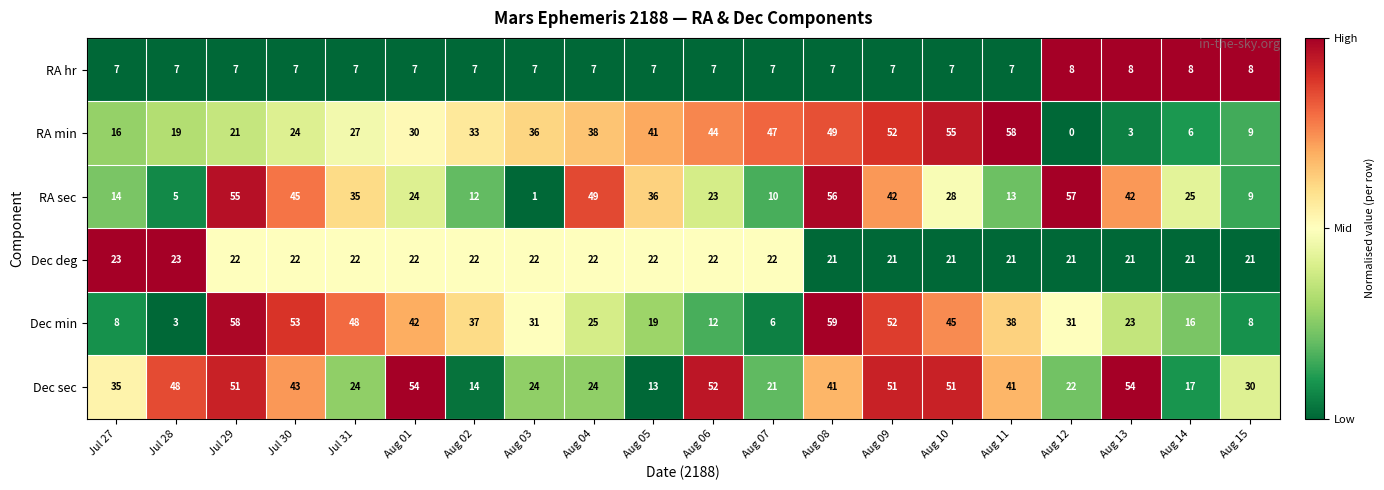

What is the maximum value shown in the chart?

59